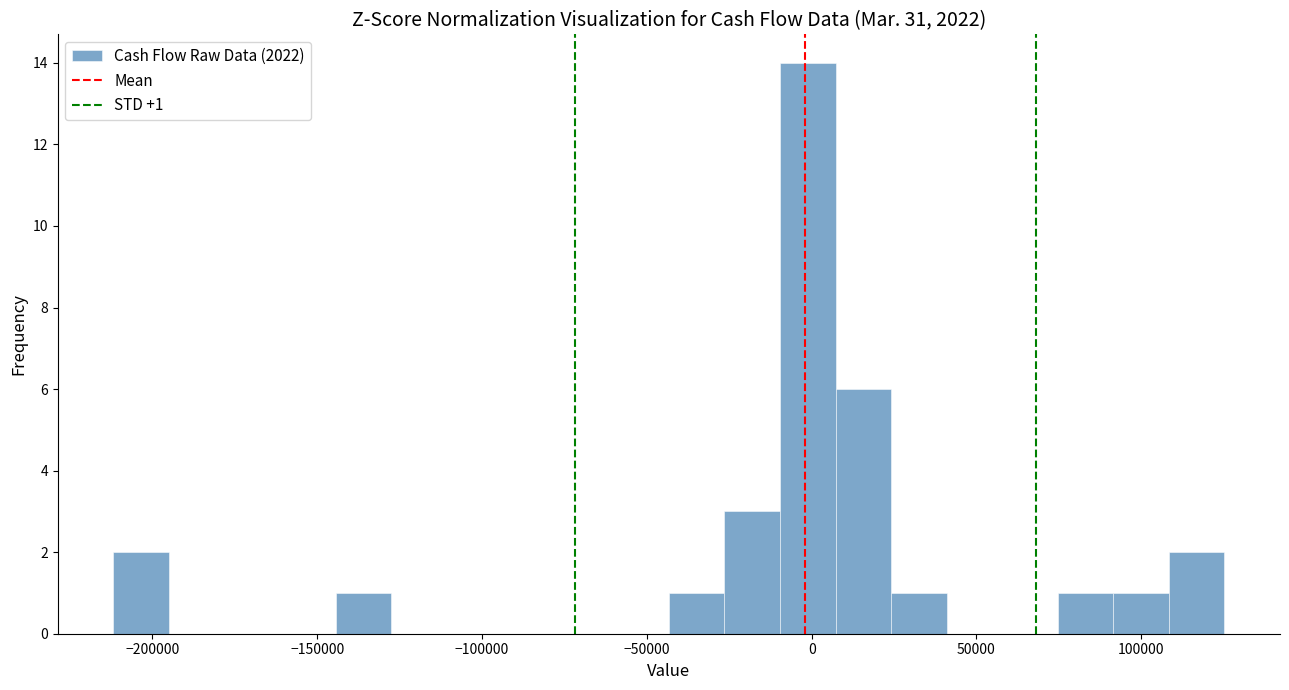

Around what value on the x-axis is the tallest bar? Give the approximate position of its centre, as read against the axis.

0